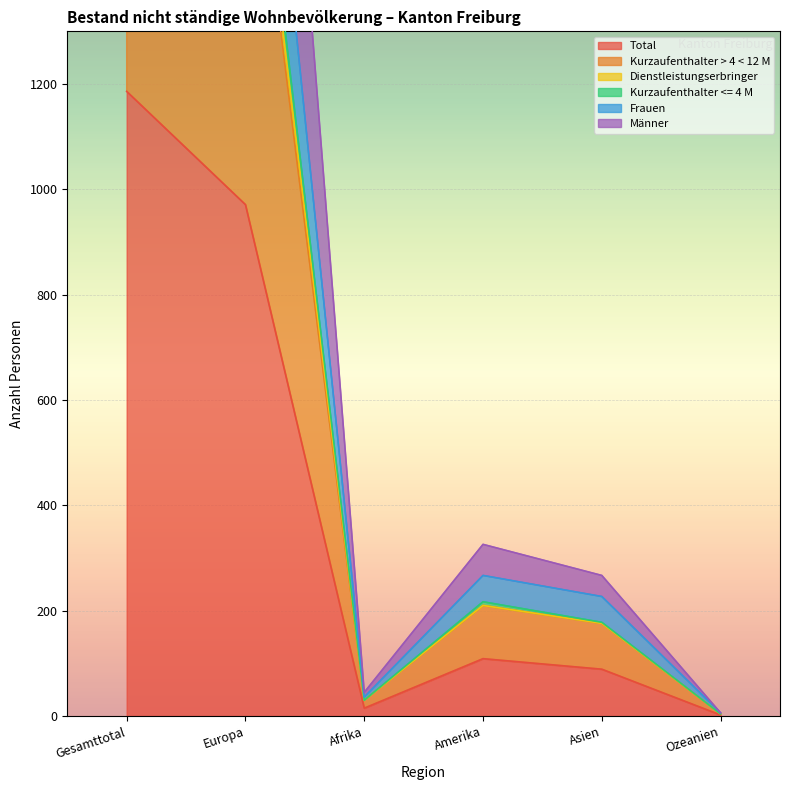

How many lines are shown in the chart?

6